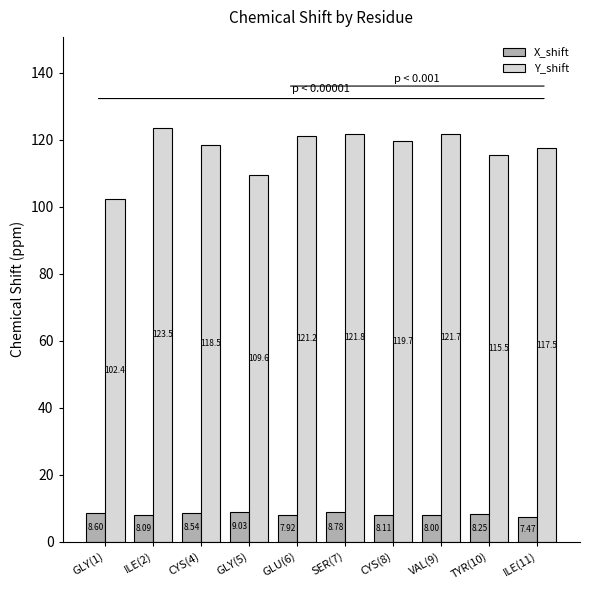

Which series has the largest total across all categories?

Y_shift